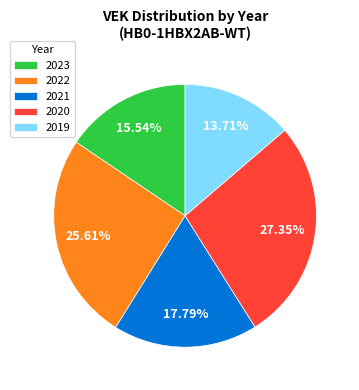

Is 2023 the majority of the pie?

No